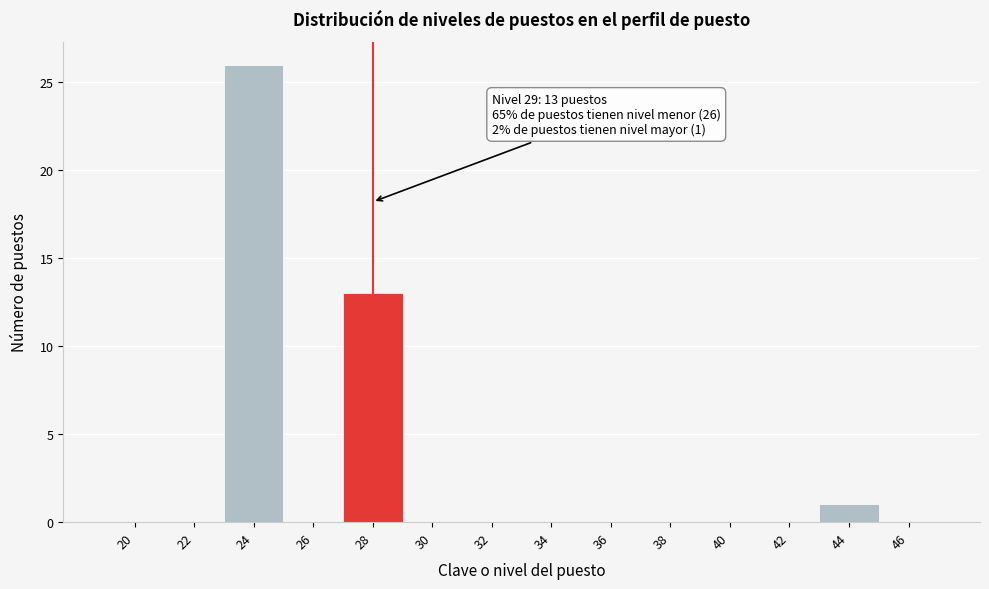

Reading left to right, extract all data points from this chart.

20=0	22=0	24=26	26=0	28=13	30=0	32=0	34=0	36=0	38=0	40=0	42=0	44=1	46=0